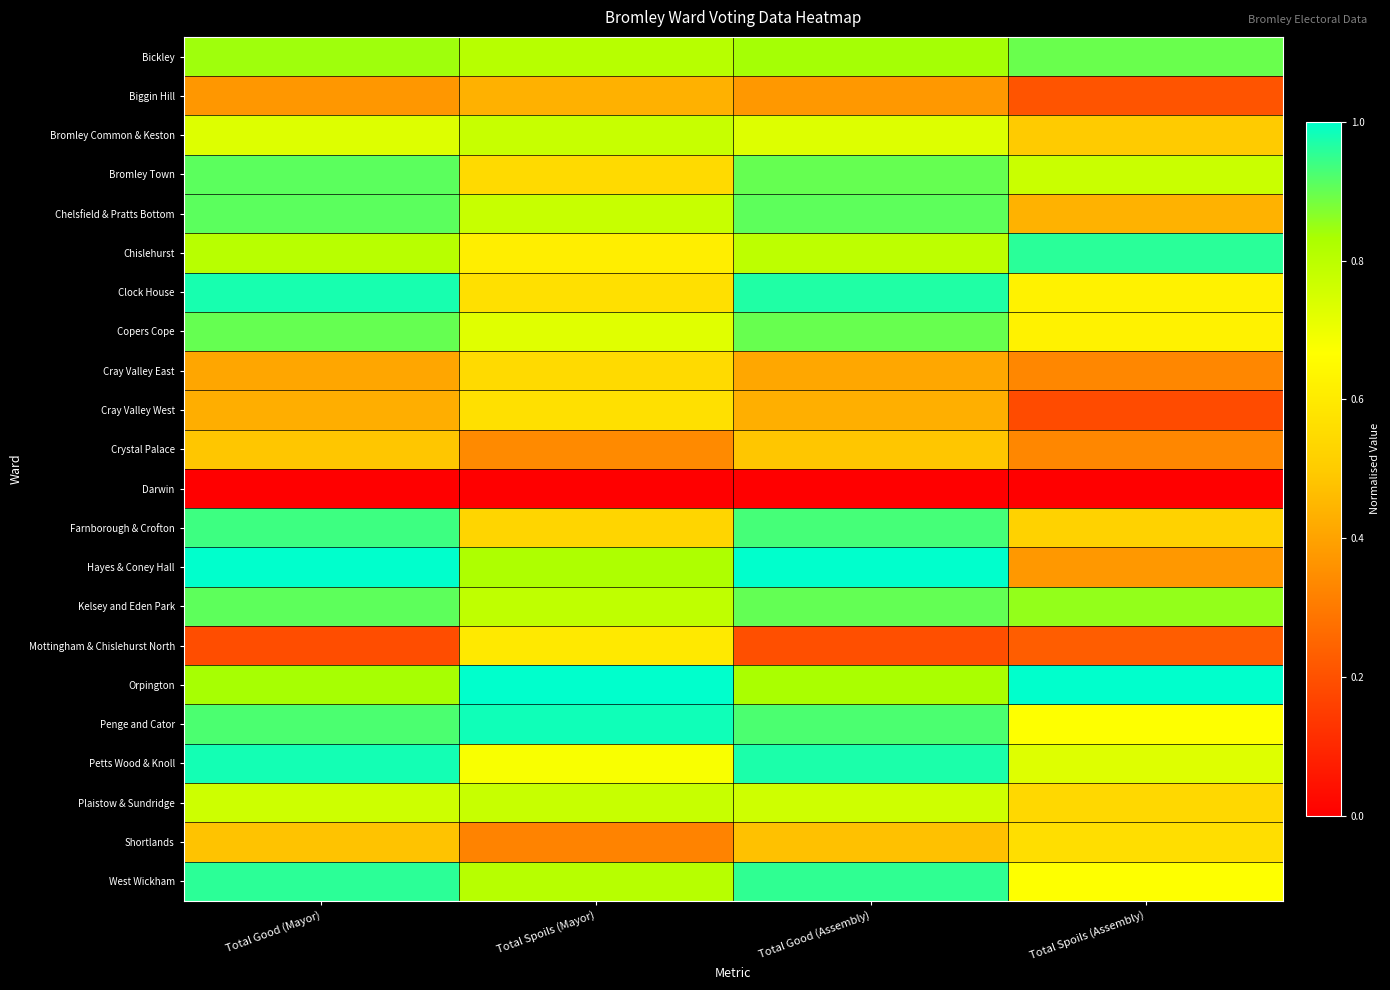

Reading right to left, what are all the values shown in this chart?

Bickley: Total Spoils (Assembly)=0.9	Total Good (Assembly)=0.8	Total Spoils (Mayor)=0.8	Total Good (Mayor)=0.8
Biggin Hill: Total Spoils (Assembly)=0.2	Total Good (Assembly)=0.4	Total Spoils (Mayor)=0.4	Total Good (Mayor)=0.4
Bromley Common & Keston: Total Spoils (Assembly)=0.5	Total Good (Assembly)=0.7	Total Spoils (Mayor)=0.8	Total Good (Mayor)=0.7
Bromley Town: Total Spoils (Assembly)=0.8	Total Good (Assembly)=0.9	Total Spoils (Mayor)=0.5	Total Good (Mayor)=0.9
Chelsfield & Pratts Bottom: Total Spoils (Assembly)=0.4	Total Good (Assembly)=0.9	Total Spoils (Mayor)=0.8	Total Good (Mayor)=0.9
Chislehurst: Total Spoils (Assembly)=1.0	Total Good (Assembly)=0.8	Total Spoils (Mayor)=0.6	Total Good (Mayor)=0.8
Clock House: Total Spoils (Assembly)=0.6	Total Good (Assembly)=1.0	Total Spoils (Mayor)=0.6	Total Good (Mayor)=1.0
Copers Cope: Total Spoils (Assembly)=0.6	Total Good (Assembly)=0.9	Total Spoils (Mayor)=0.7	Total Good (Mayor)=0.9
Cray Valley East: Total Spoils (Assembly)=0.3	Total Good (Assembly)=0.4	Total Spoils (Mayor)=0.5	Total Good (Mayor)=0.4
Cray Valley West: Total Spoils (Assembly)=0.2	Total Good (Assembly)=0.4	Total Spoils (Mayor)=0.6	Total Good (Mayor)=0.4
Crystal Palace: Total Spoils (Assembly)=0.3	Total Good (Assembly)=0.5	Total Spoils (Mayor)=0.3	Total Good (Mayor)=0.5
Darwin: Total Spoils (Assembly)=0.0	Total Good (Assembly)=0.0	Total Spoils (Mayor)=0.0	Total Good (Mayor)=0.0
Farnborough & Crofton: Total Spoils (Assembly)=0.5	Total Good (Assembly)=0.9	Total Spoils (Mayor)=0.5	Total Good (Mayor)=0.9
Hayes & Coney Hall: Total Spoils (Assembly)=0.4	Total Good (Assembly)=1.0	Total Spoils (Mayor)=0.8	Total Good (Mayor)=1.0
Kelsey and Eden Park: Total Spoils (Assembly)=0.9	Total Good (Assembly)=0.9	Total Spoils (Mayor)=0.8	Total Good (Mayor)=0.9
Mottingham & Chislehurst North: Total Spoils (Assembly)=0.2	Total Good (Assembly)=0.2	Total Spoils (Mayor)=0.6	Total Good (Mayor)=0.2
Orpington: Total Spoils (Assembly)=1.0	Total Good (Assembly)=0.8	Total Spoils (Mayor)=1.0	Total Good (Mayor)=0.8
Penge and Cator: Total Spoils (Assembly)=0.7	Total Good (Assembly)=0.9	Total Spoils (Mayor)=1.0	Total Good (Mayor)=0.9
Petts Wood & Knoll: Total Spoils (Assembly)=0.7	Total Good (Assembly)=1.0	Total Spoils (Mayor)=0.7	Total Good (Mayor)=1.0
Plaistow & Sundridge: Total Spoils (Assembly)=0.5	Total Good (Assembly)=0.8	Total Spoils (Mayor)=0.8	Total Good (Mayor)=0.8
Shortlands: Total Spoils (Assembly)=0.6	Total Good (Assembly)=0.5	Total Spoils (Mayor)=0.3	Total Good (Mayor)=0.5
West Wickham: Total Spoils (Assembly)=0.7	Total Good (Assembly)=1.0	Total Spoils (Mayor)=0.8	Total Good (Mayor)=1.0